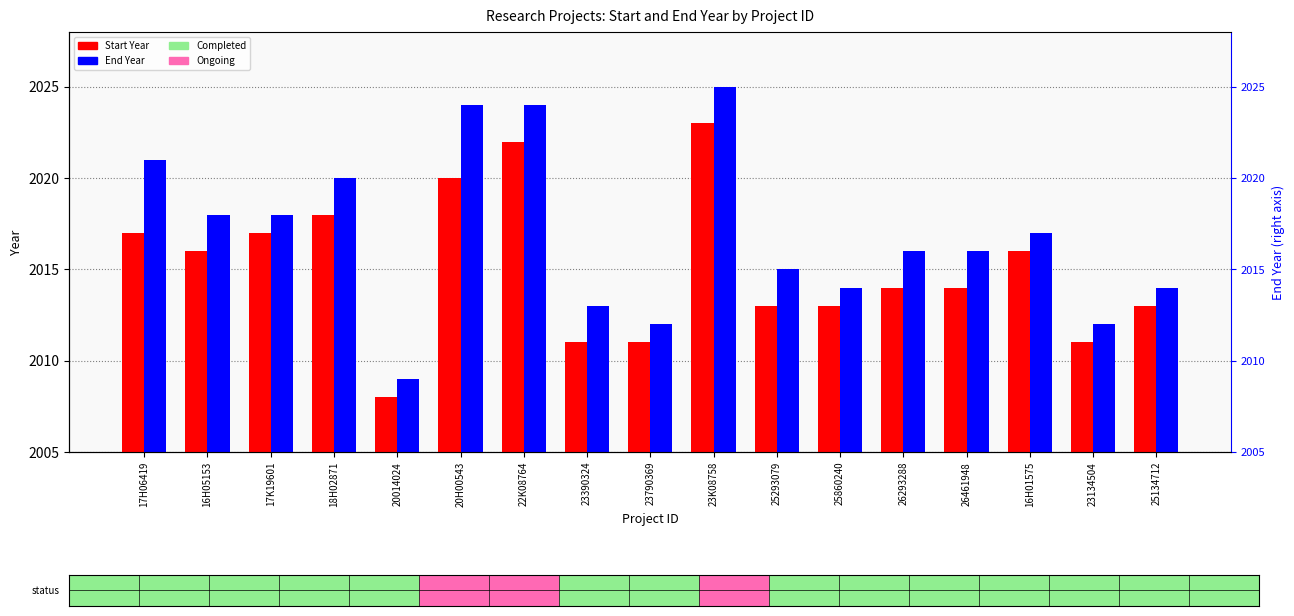

Is it true that Start Year equals 1054 at 18H02871?

False